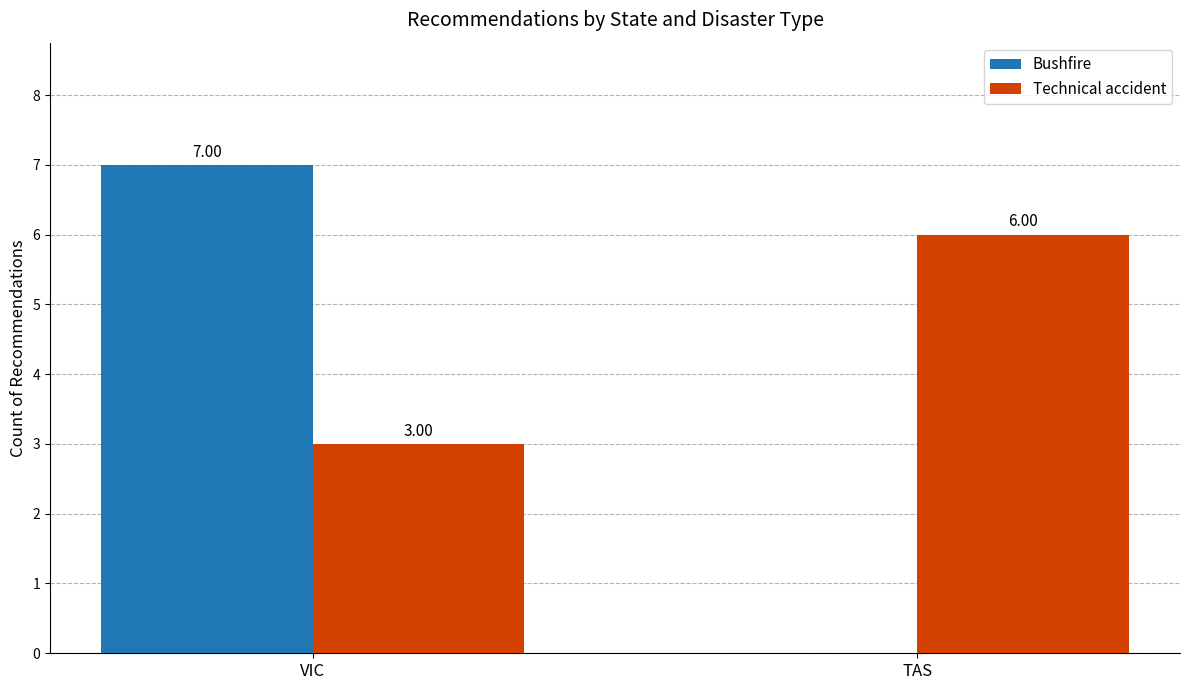

What is the sum of all Technical accident values?

9